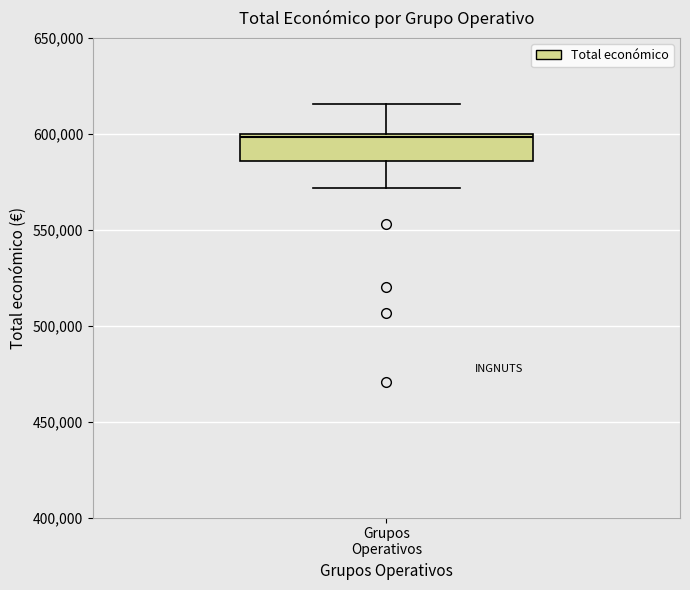

Transcribe this box plot: give where the median line is, the range the box spans, and where the two whiskers end, as read against the y-axis. The values are not printed on the chart, so give them approximately, as read against the axis.

median 600000, box 585000 to 600000, whiskers 570000 to 615000